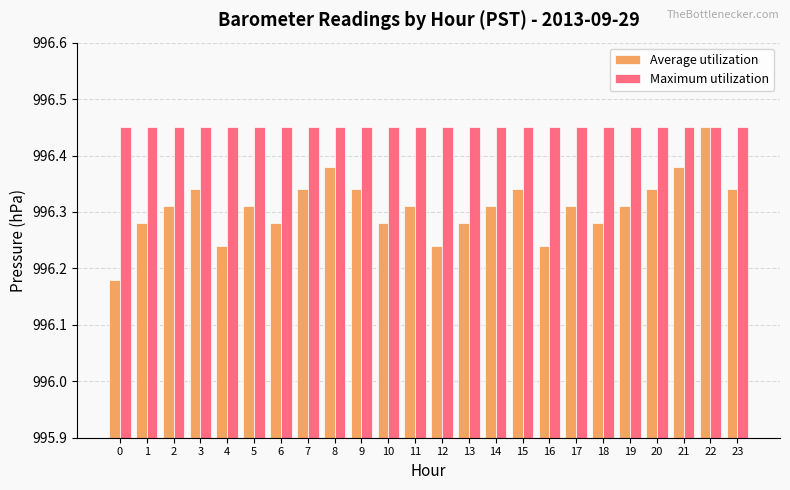

Which series has the widest spread of values?

Average utilization